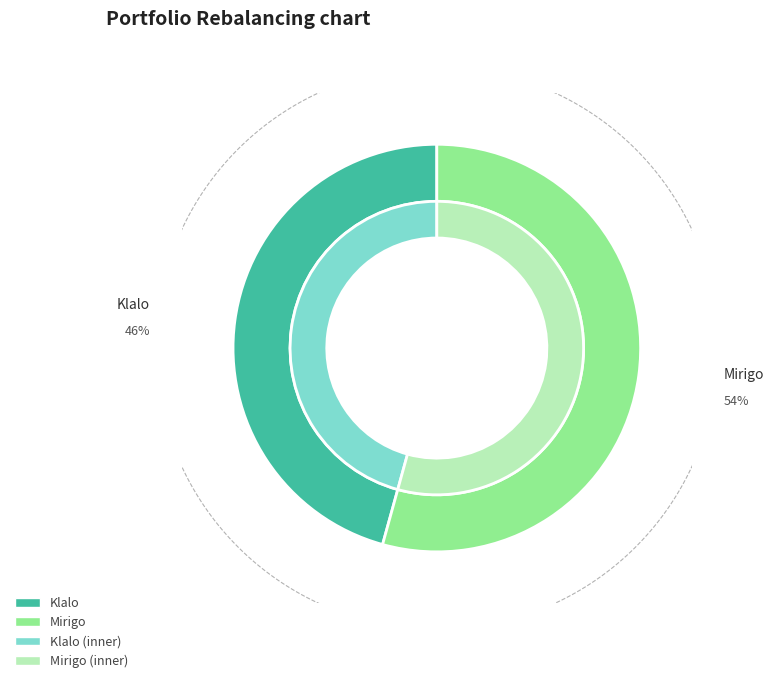

Which category has the smallest portion of the pie?

Klalo